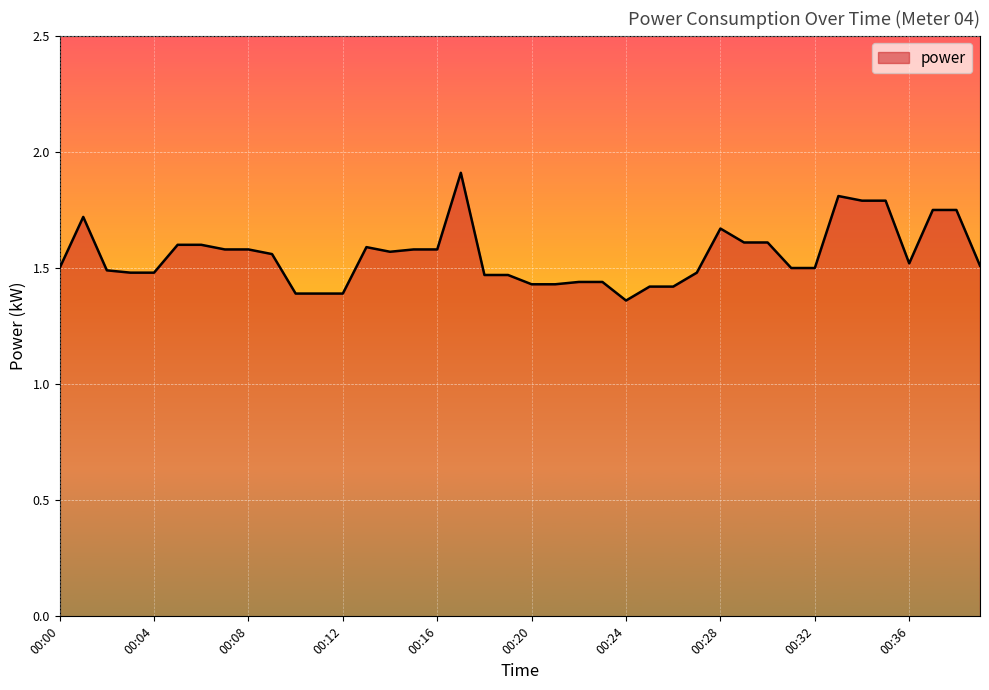

What is the greatest value displayed?

1.9